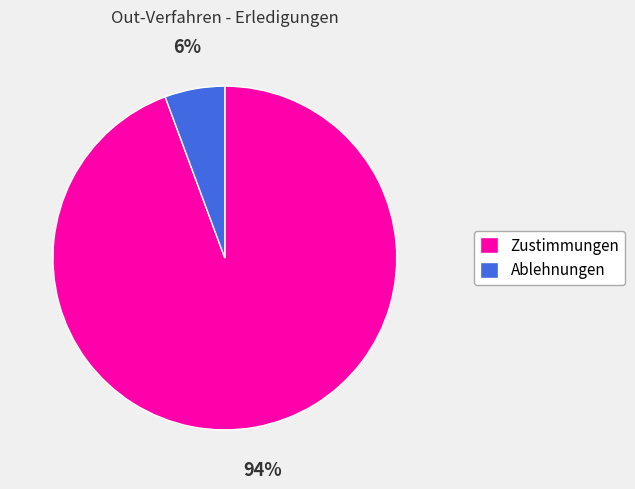

Does Zustimmungen account for over 50% of the chart?

Yes